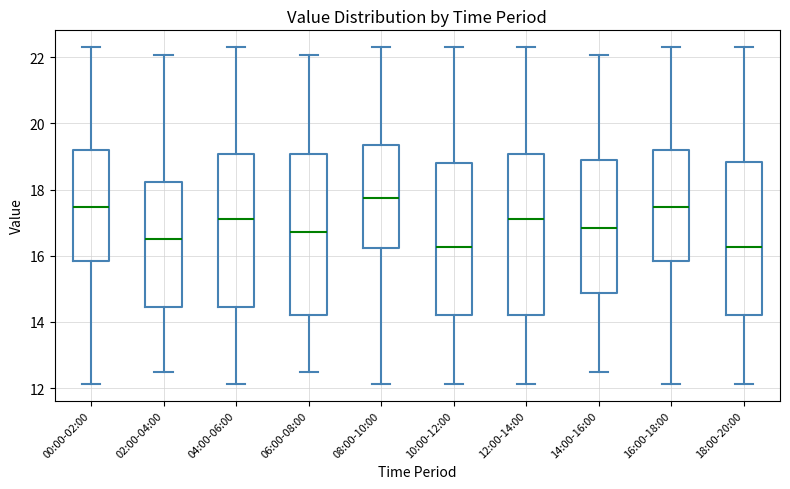

Where does the lower whisker of the box for 14:00-16:00 end on the y-axis? The values are not printed on the chart, so give them approximately, as read against the axis.

12.6